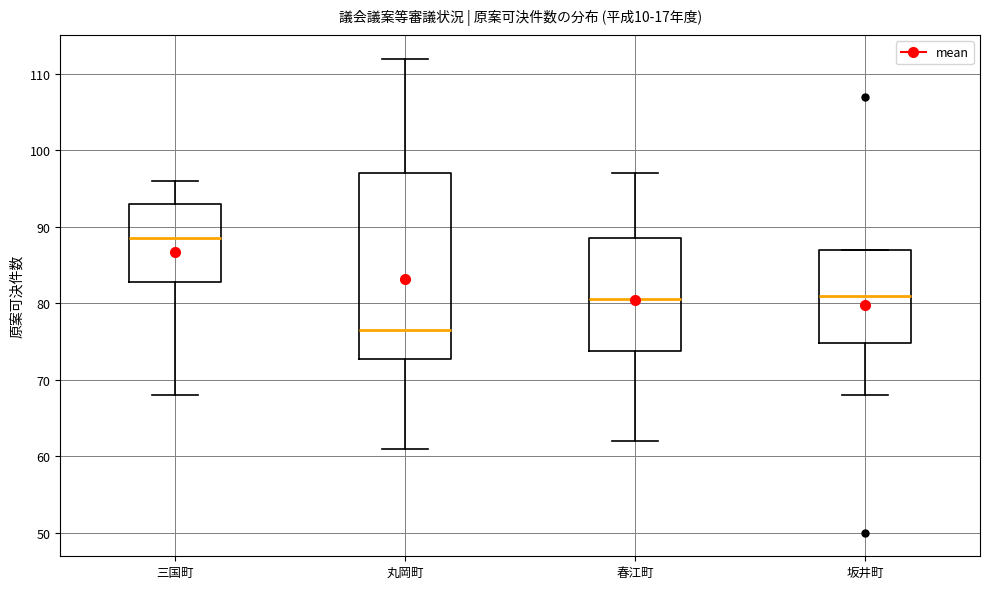

Reading left to right, transcribe this box plot: for each box, give where its median line is, the range the box spans, and where its two whiskers end, as read against the y-axis. The values are not printed on the chart, so give them approximately, as read against the axis.

三国町: median 89, box 83 to 93, whiskers 68 to 96
丸岡町: median 77, box 73 to 97, whiskers 61 to 112
春江町: median 81, box 74 to 89, whiskers 62 to 97
坂井町: median 81, box 75 to 87, whiskers 68 to 87